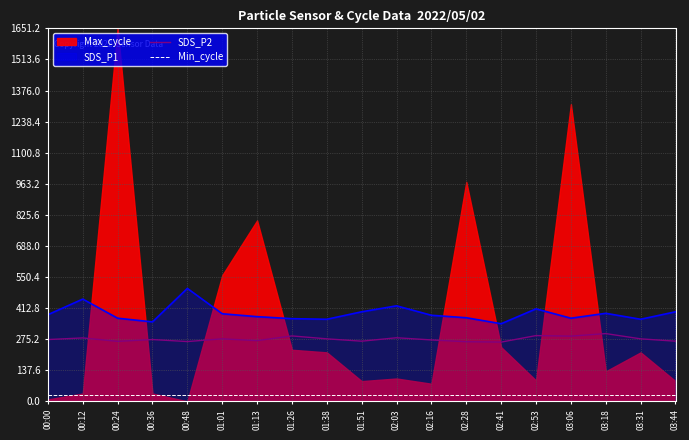

Which series has the largest total across all categories?

SDS_P2